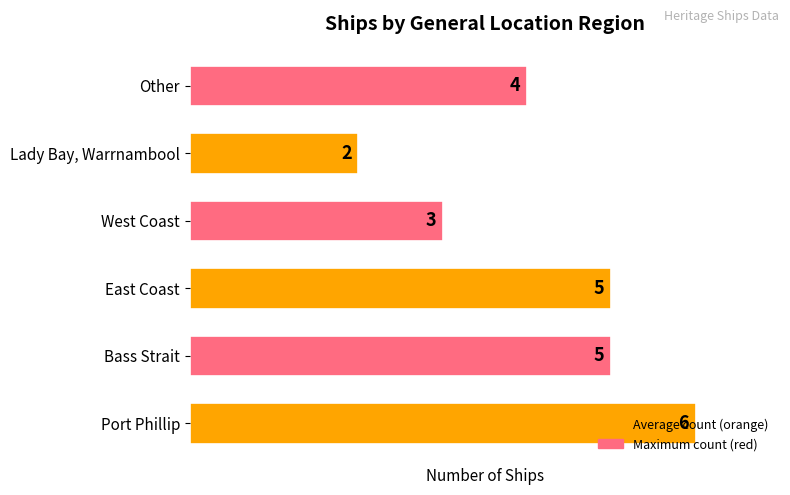

Which category has the lowest value across all series?

Lady Bay, Warrnambool